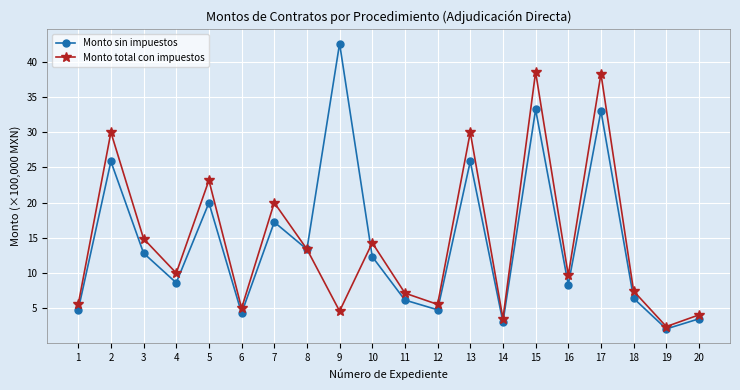

Which series has the widest spread of values?

Monto sin impuestos